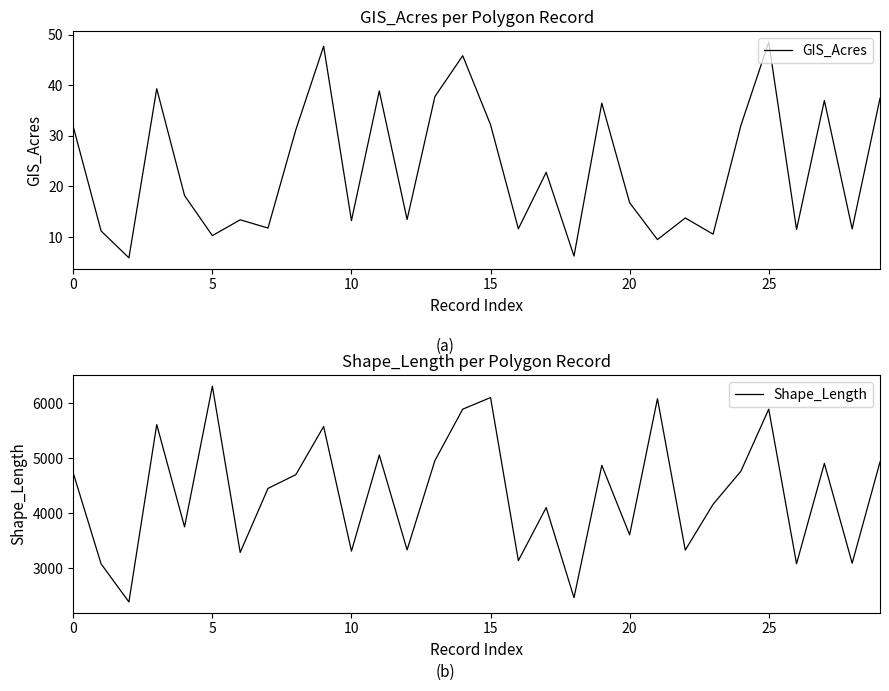

What is the smallest value displayed?

5.9